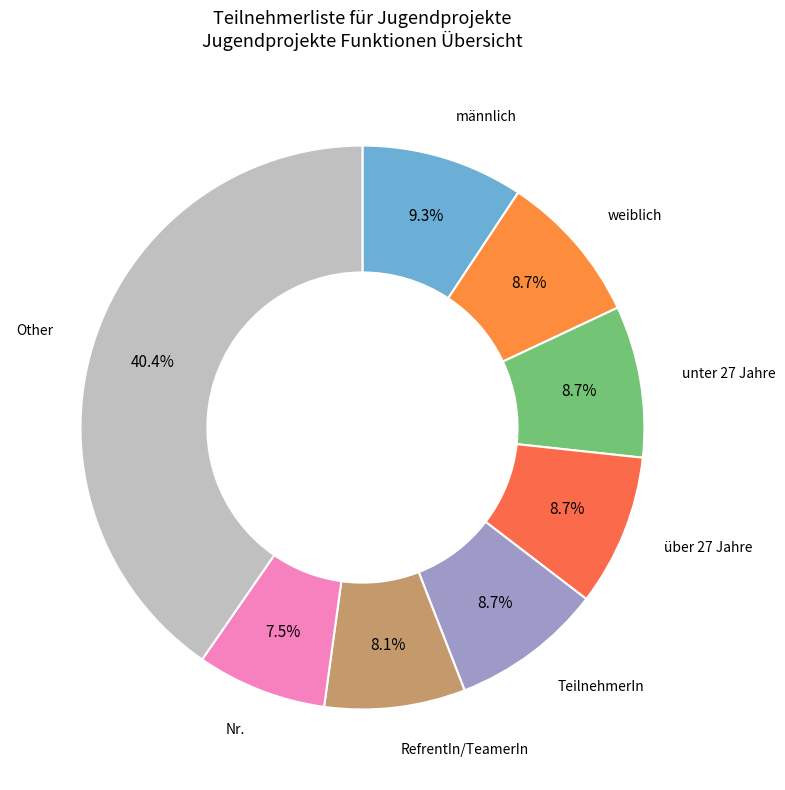

Which slice is the smallest?

Nr.